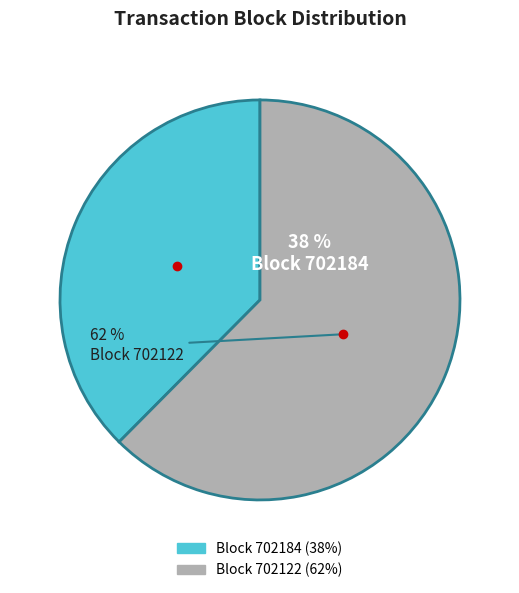

To the nearest percent, what is the average slice percentage?

50%